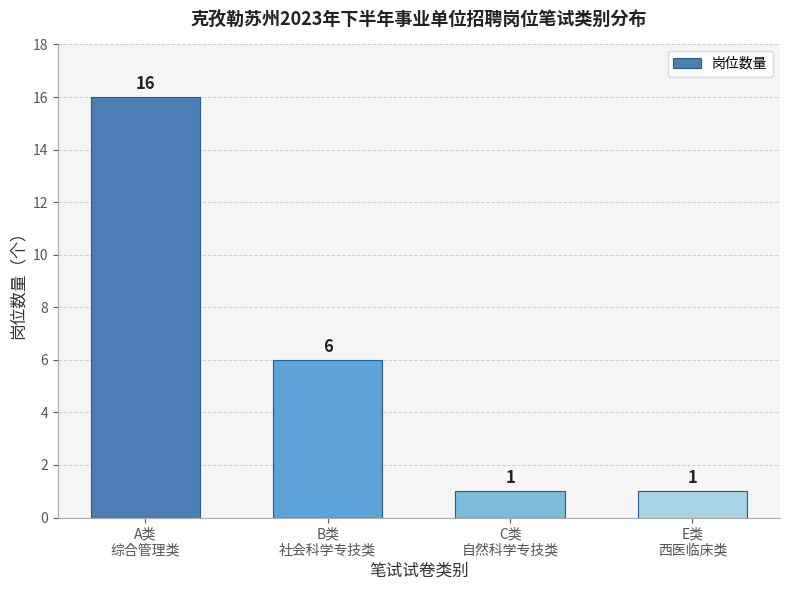

What is the maximum value shown in the chart?

16